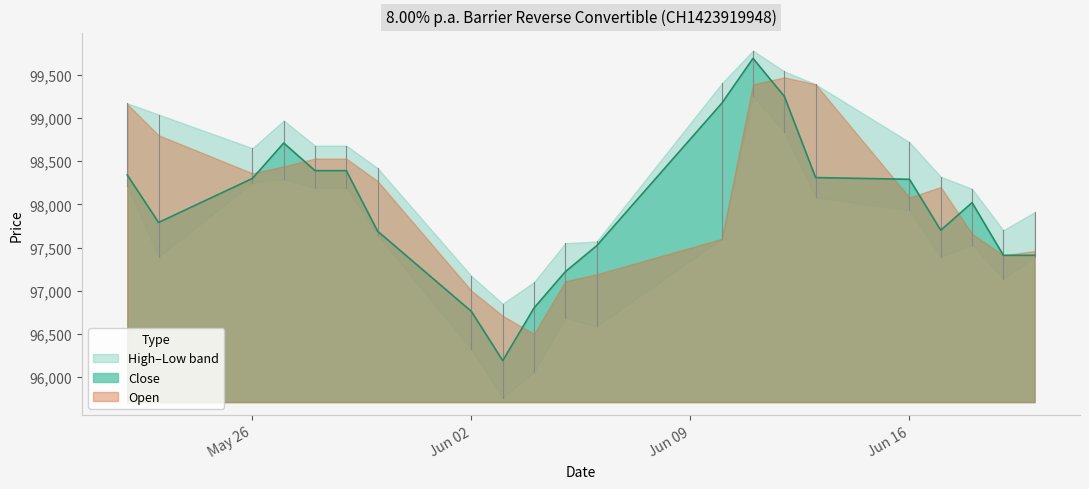

Does the chart display data point markers on the line(s)?

No